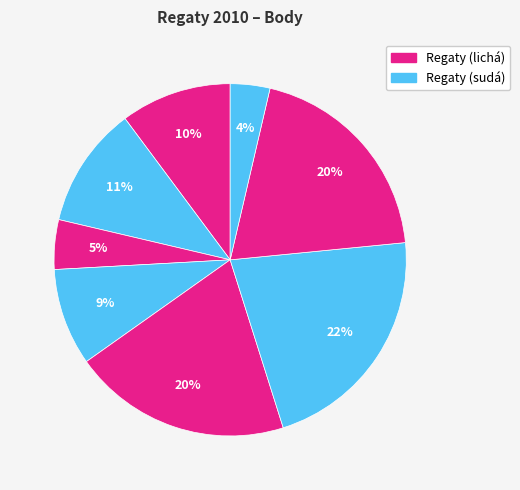

Is there a majority slice in this chart?

No